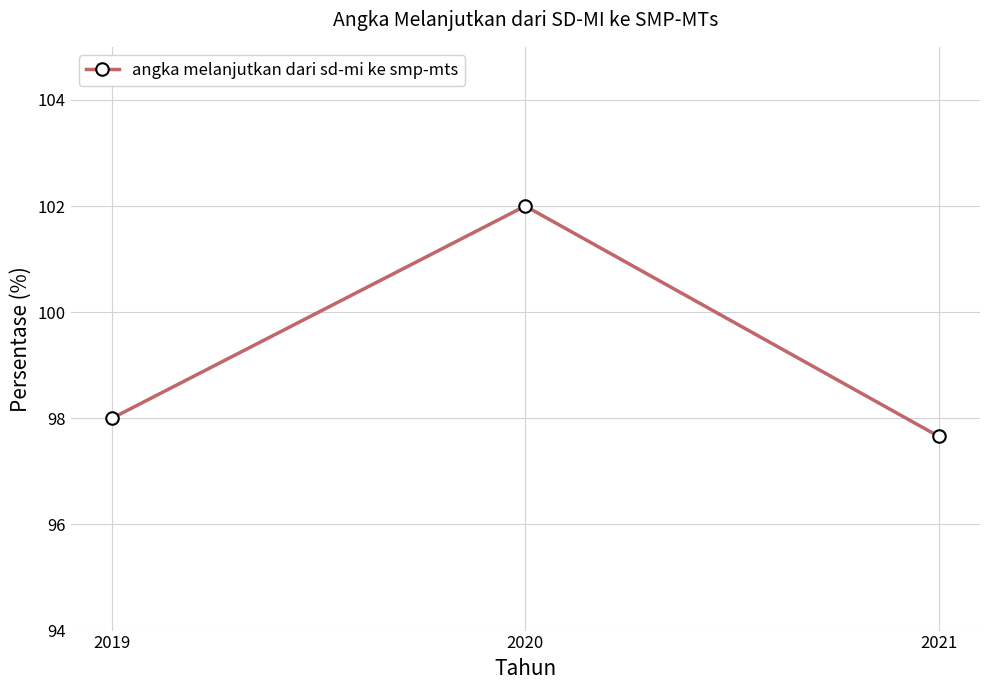

How many values are between 97 and 102?

3